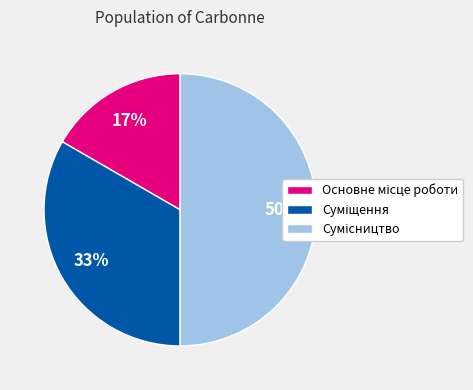

How many slices are in this pie chart?

3